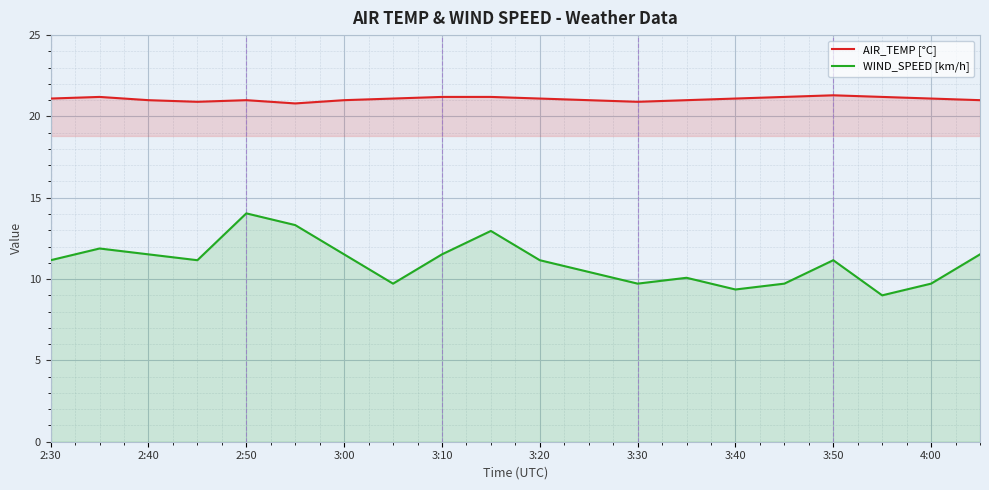

The WIND_SPEED [km/h] series shows 20.2 at 3:00. True or false?

False